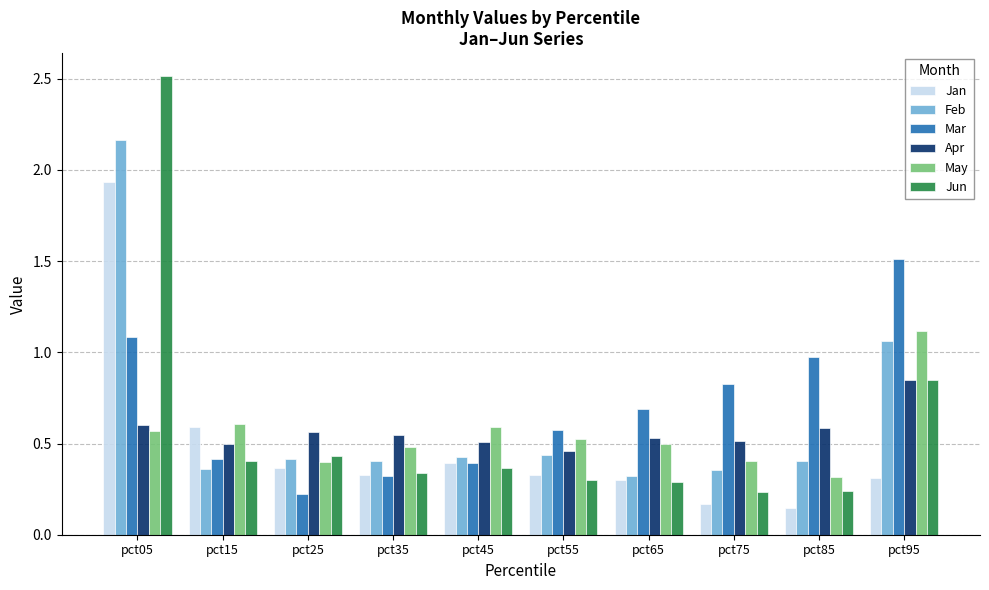

Where is May nearest to the value 0?

pct85